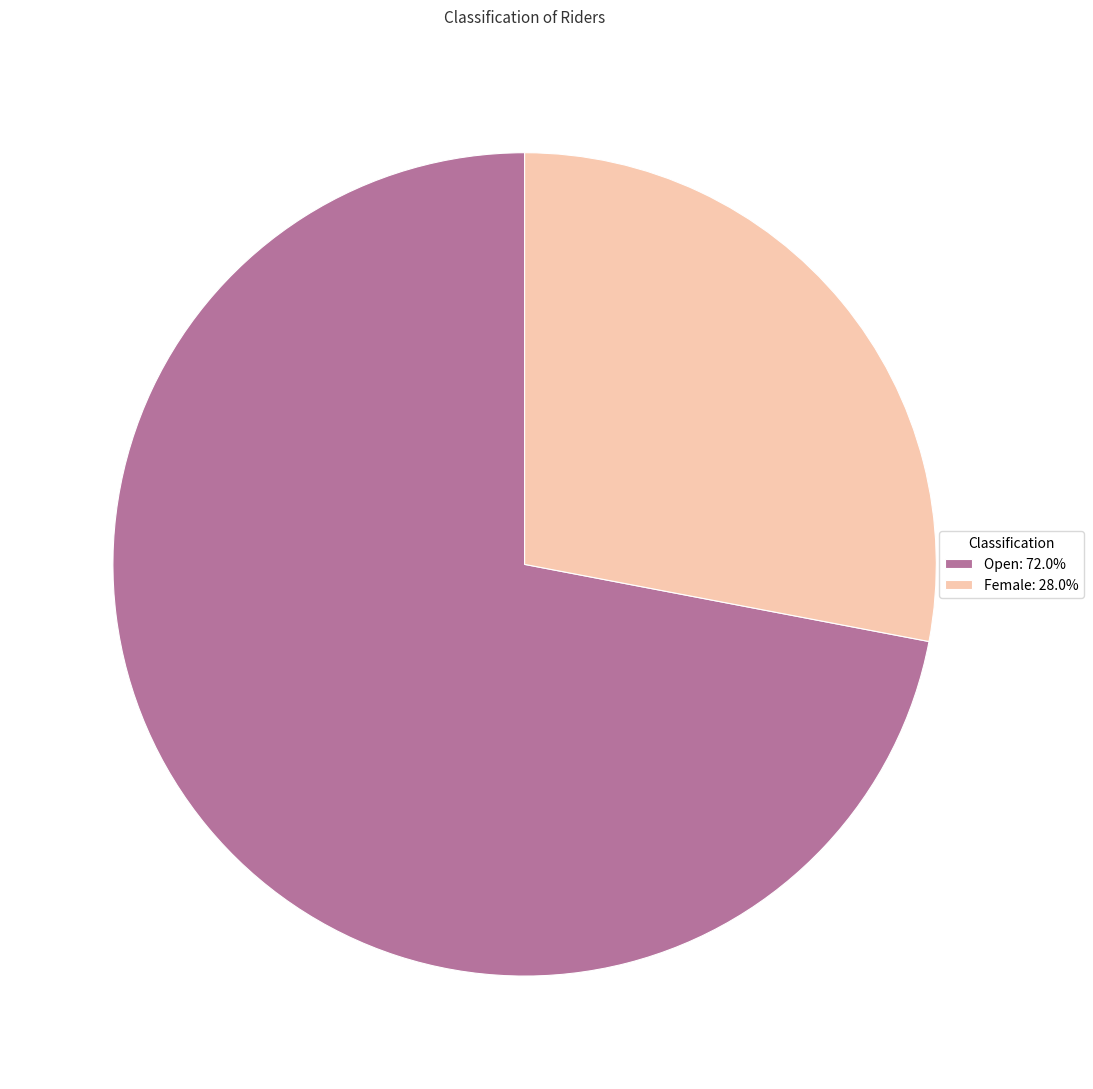

How many slices are in this pie chart?

2